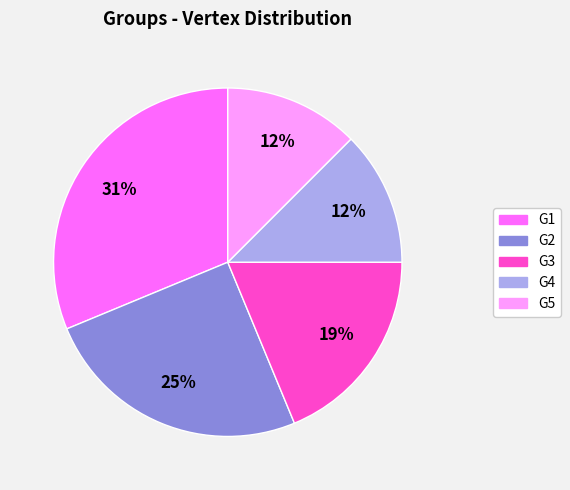

Which category has the biggest portion of the pie?

G1